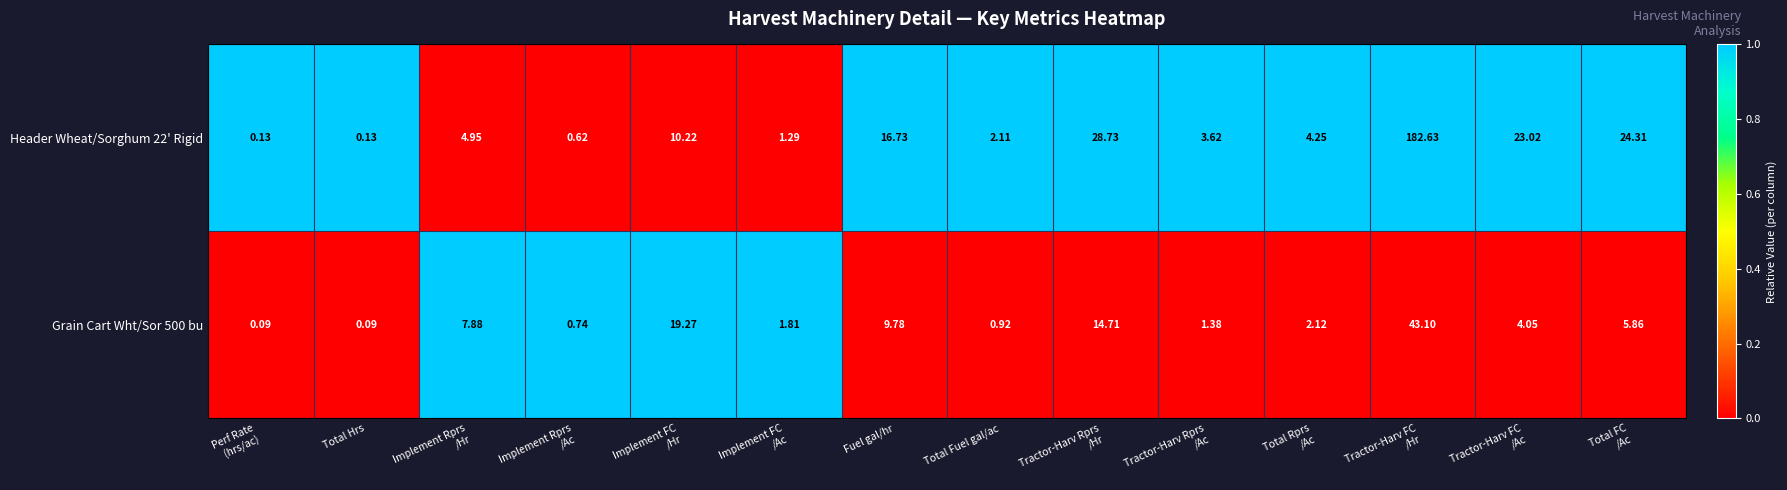

Which label corresponds to the largest value in the chart?

Tractor-Harv FC
/Hr